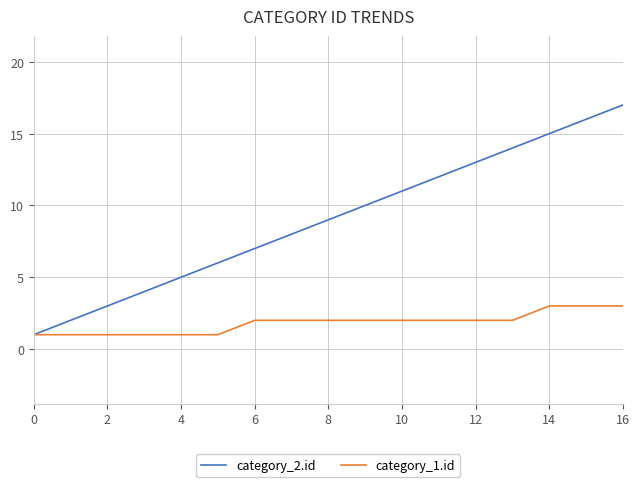

Reading left to right, transcribe all the data shown in this chart.

category_2.id: 1	2	3	4	5	6	7	8	9	10	11	12	13	14	15	16	17
category_1.id: 1	1	1	1	1	1	2	2	2	2	2	2	2	2	3	3	3